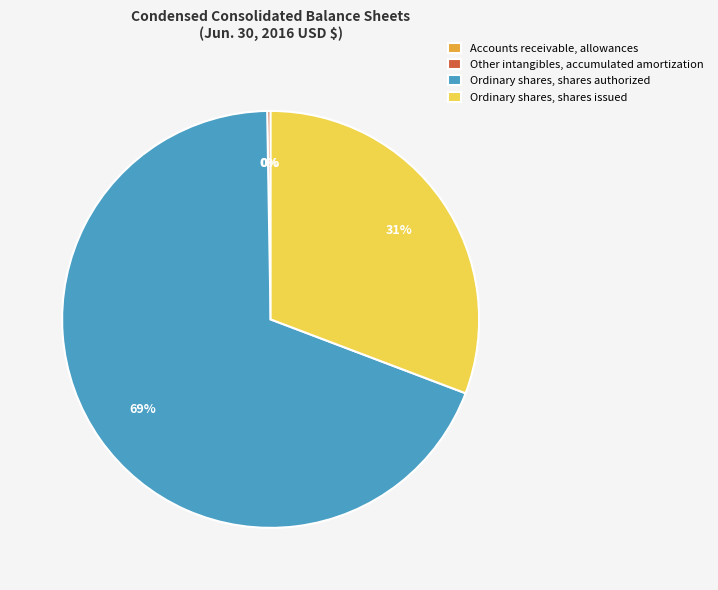

To the nearest percent, what is the average slice percentage?

25%